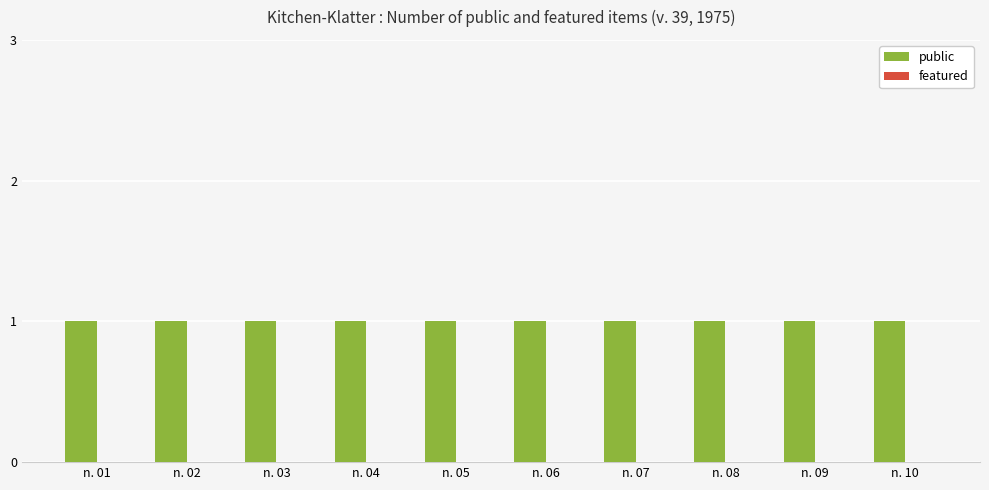

Which series has the widest spread of values?

public